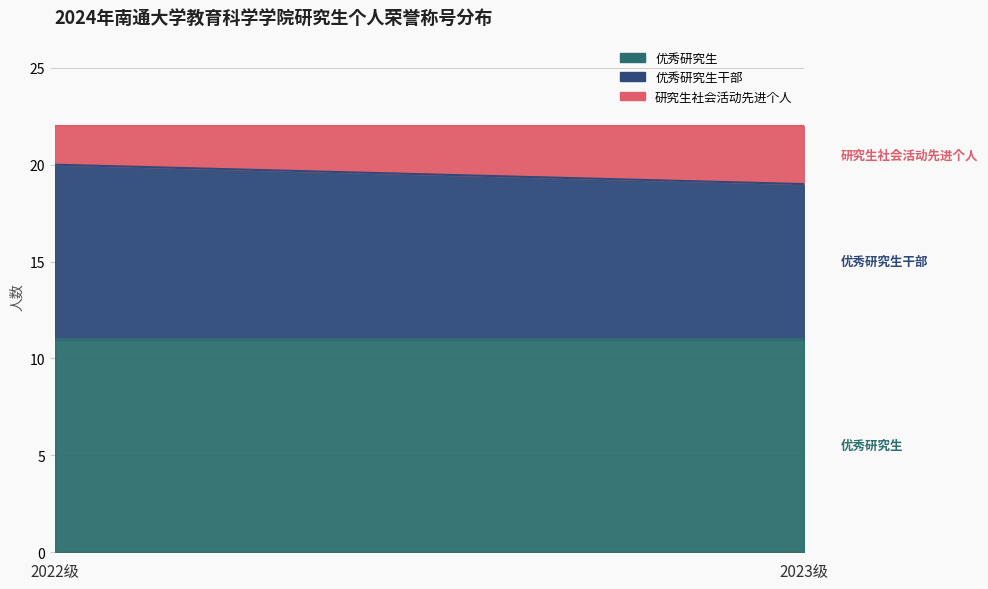

How many data points in 优秀研究生干部 are less than 9?

1